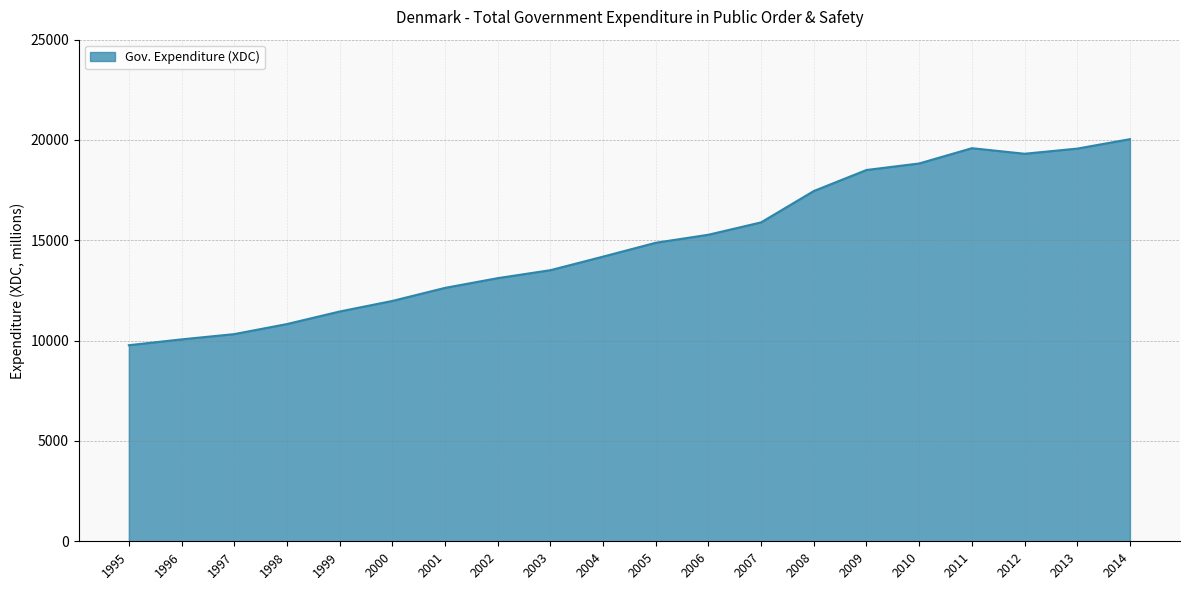

What is the difference between the maximum and minimum values?

10269